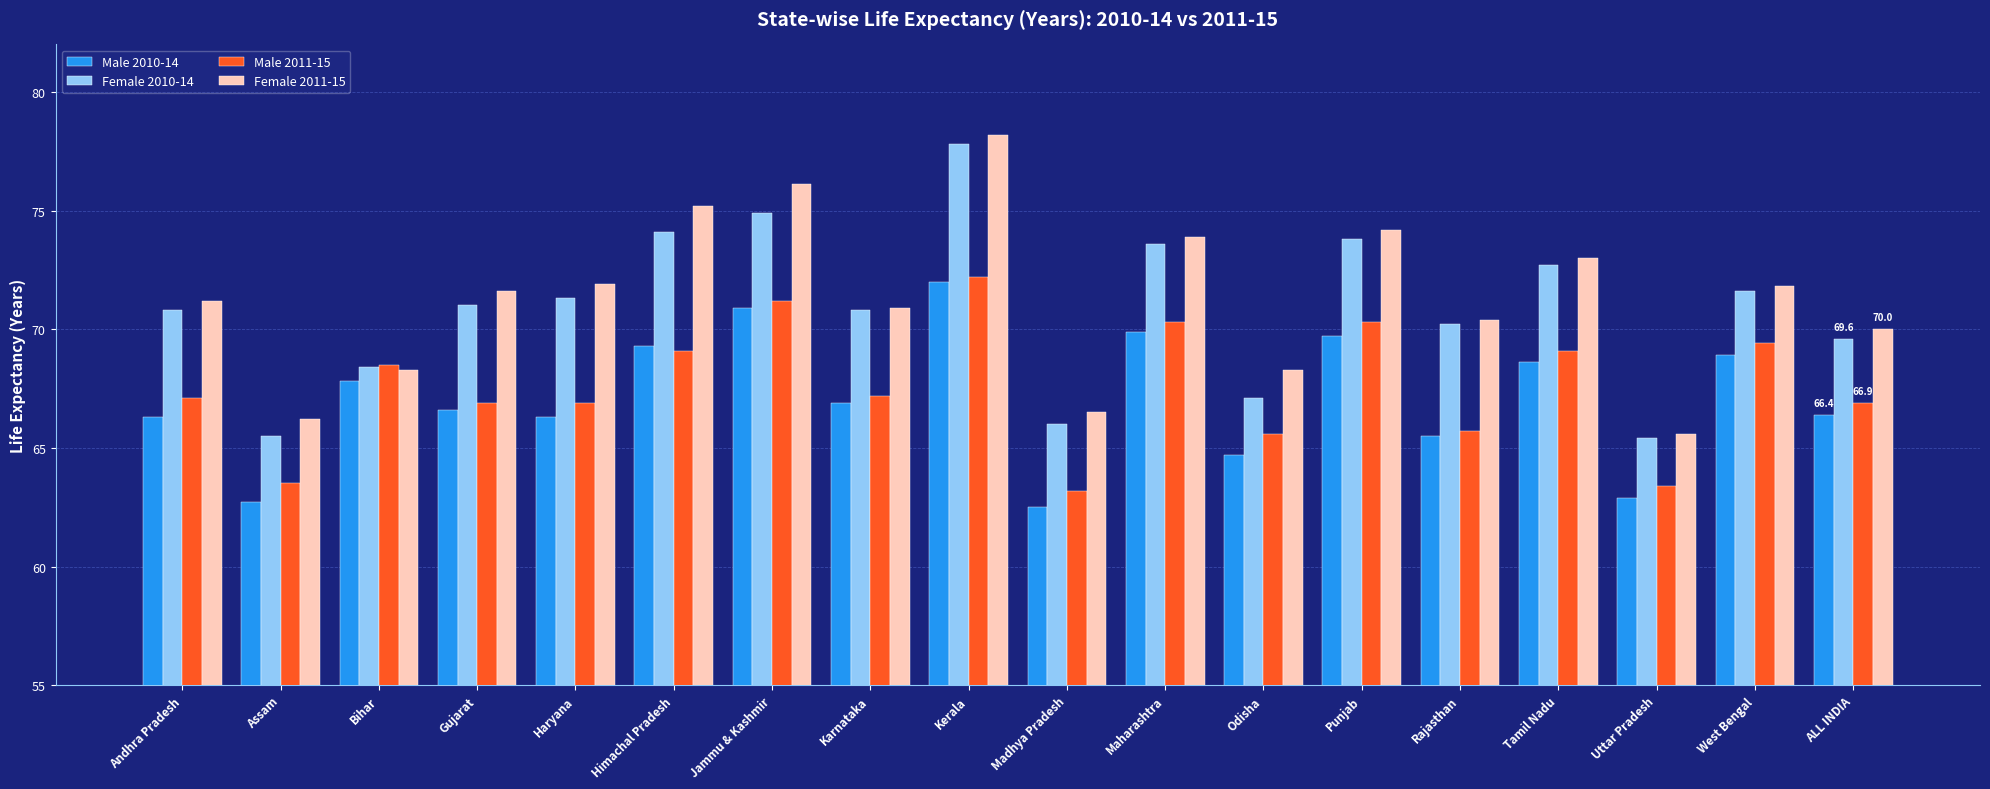

How many values in the Male 2010-14 series exceed 66?

13